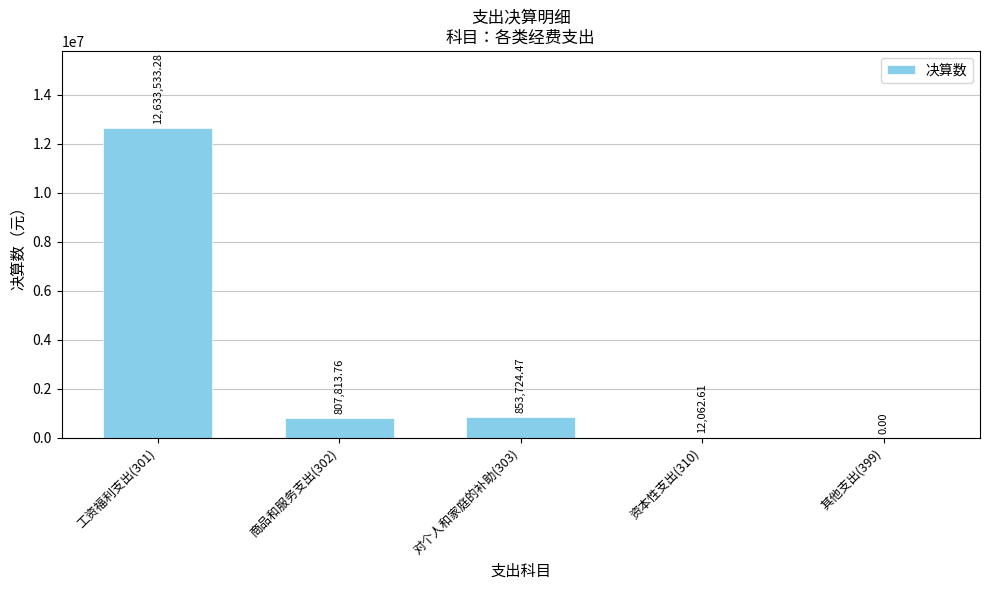

At which label is the value closest to 6316766?

对个人和家庭的补助(303)